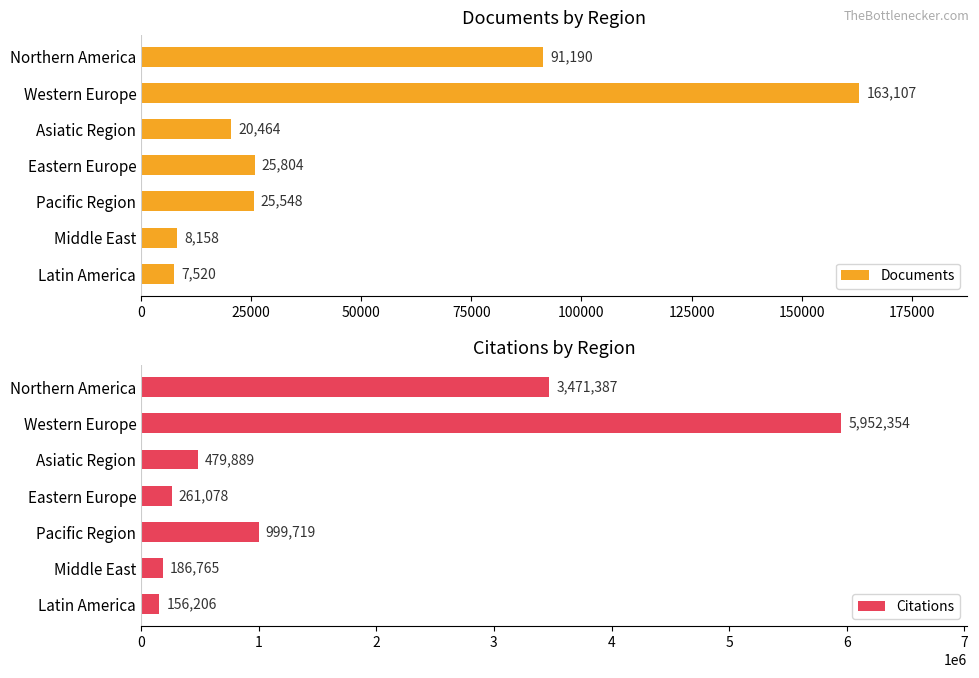

Where is Documents nearest to the value 85313?

Northern America